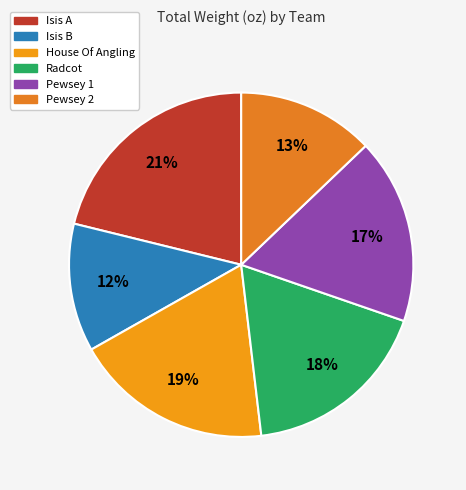

True or false: Pewsey 2 accounts for 24% of the total.

False